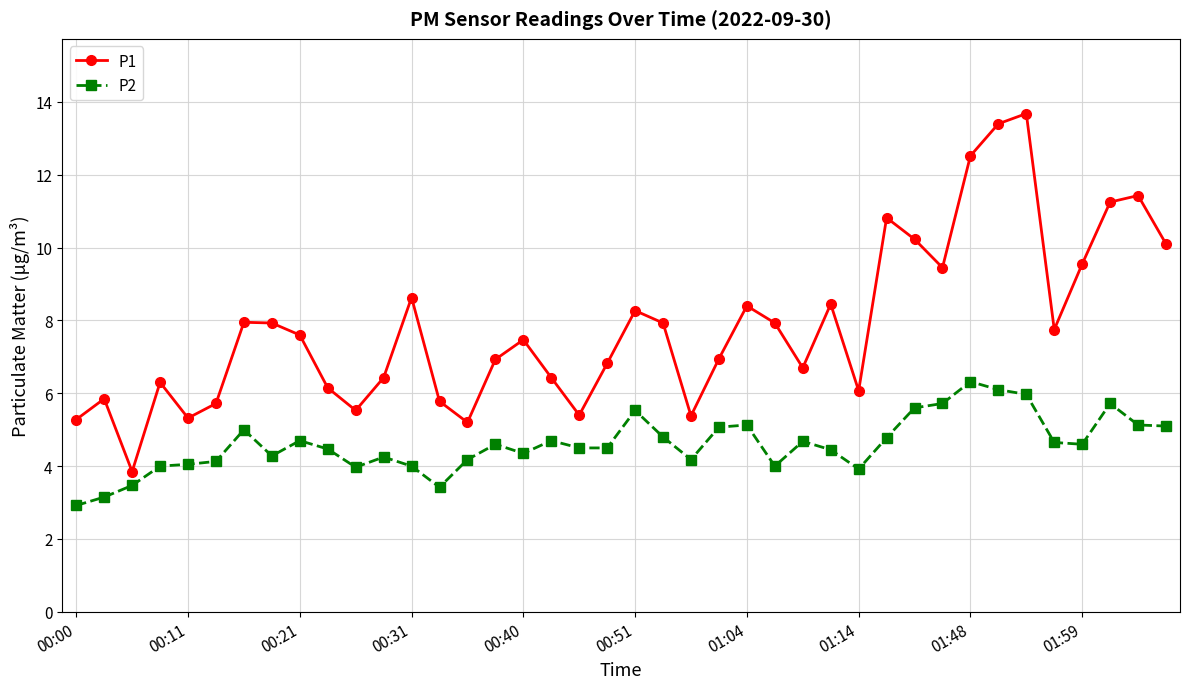

How many lines are shown in the chart?

2